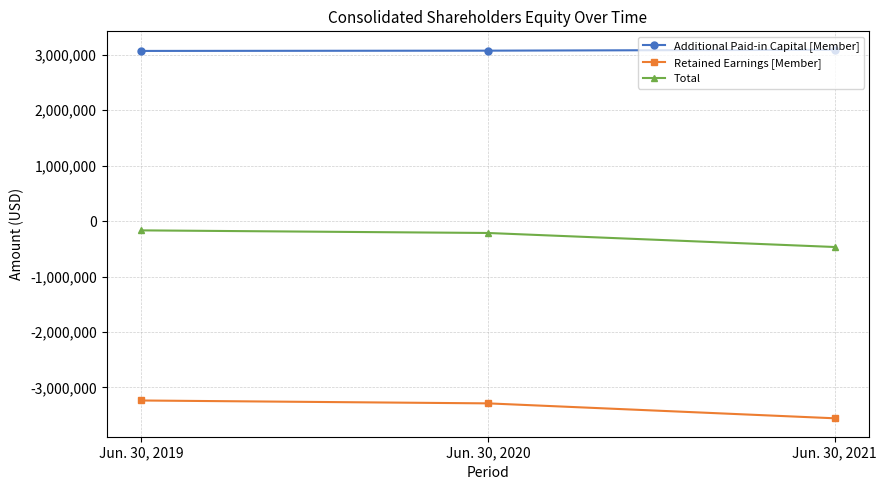

Is it true that Total equals -168002 at Jun. 30, 2019?

True